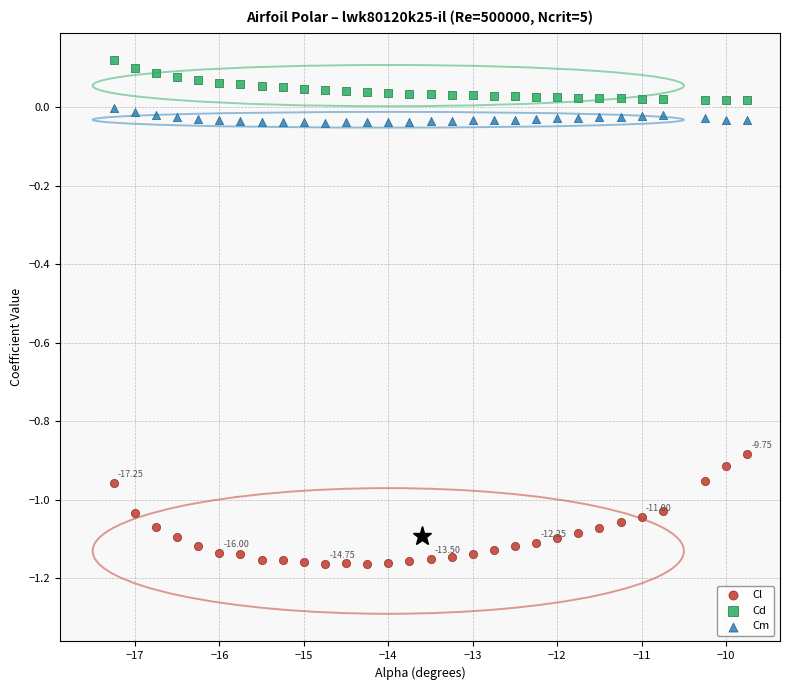

Which series contains the lowest Y value?

Cl